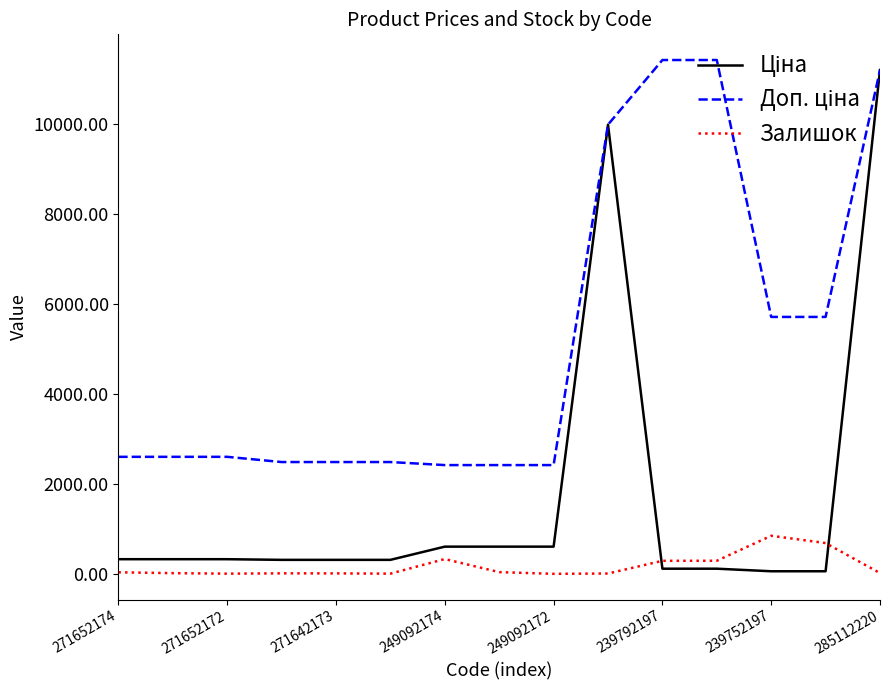

What is the sum of all Доп. ціна values?

77879.8